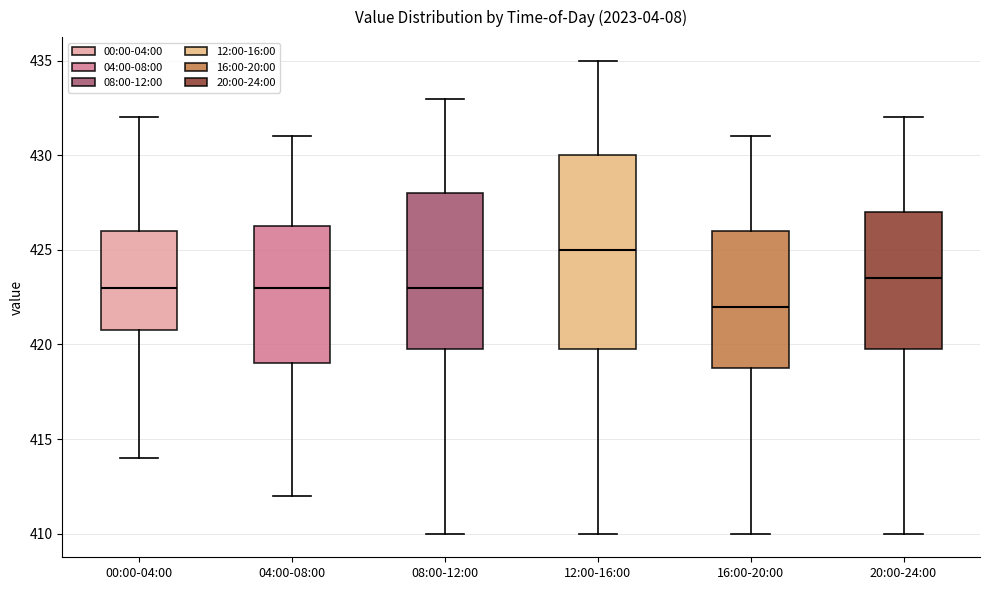

Where does the upper whisker of the box for 12:00-16:00 end on the y-axis? The values are not printed on the chart, so give them approximately, as read against the axis.

435.0